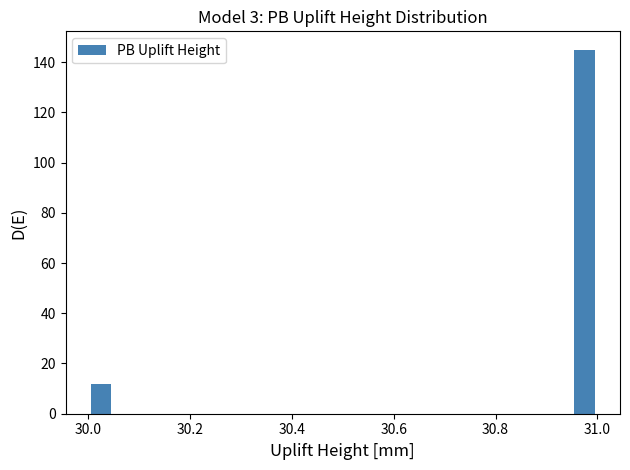

Read against the x-axis, roughly where is the centre of the tallest bar?

30.98